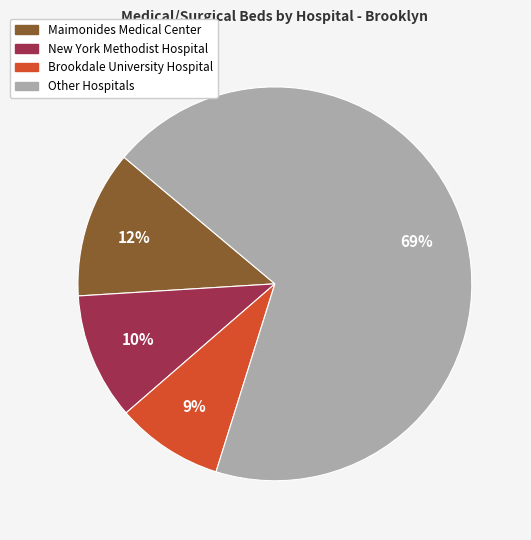

To the nearest percent, what is the average slice percentage?

25%